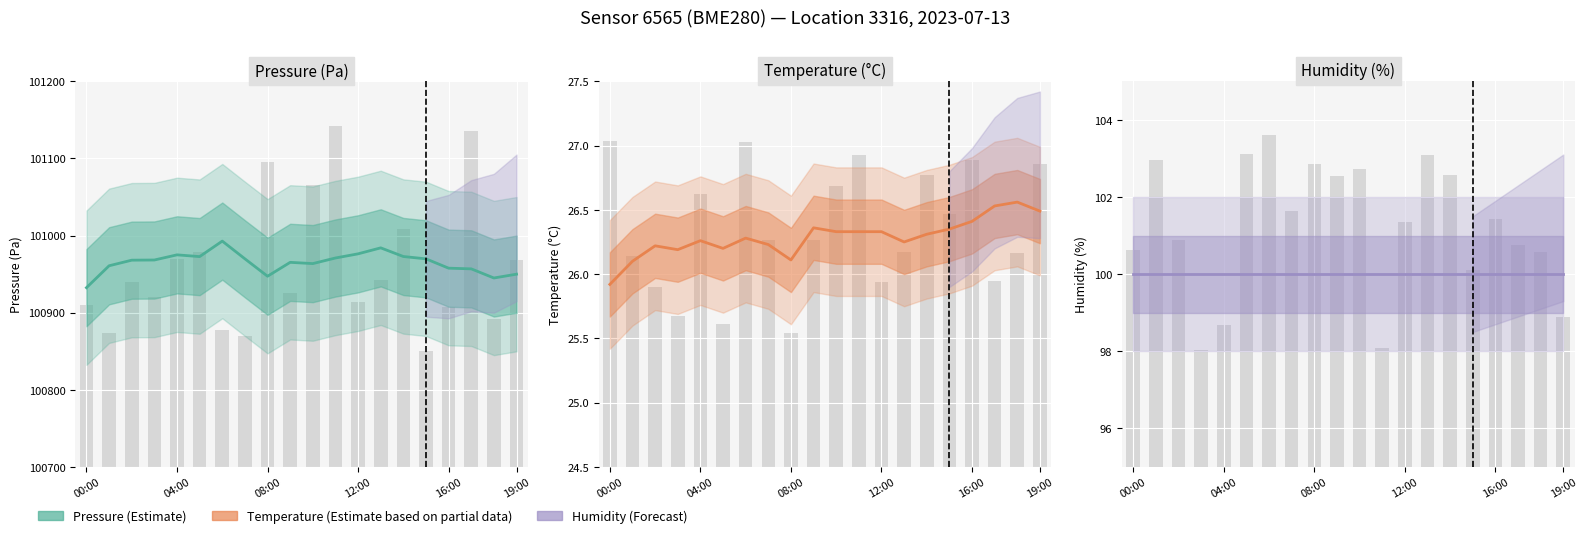

The value of pressure at 10 is 100963.6. True or false?

True